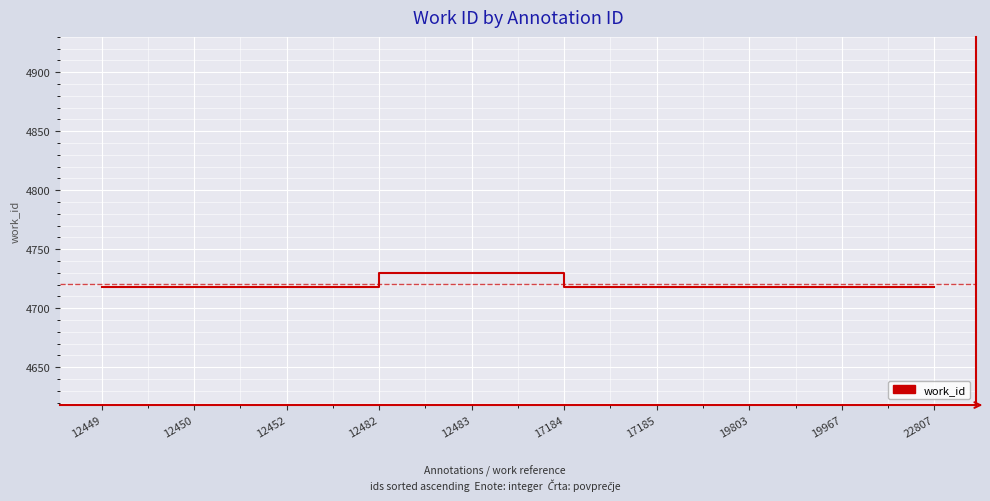

What is the sum of the values at 12483 and 12449?

9448